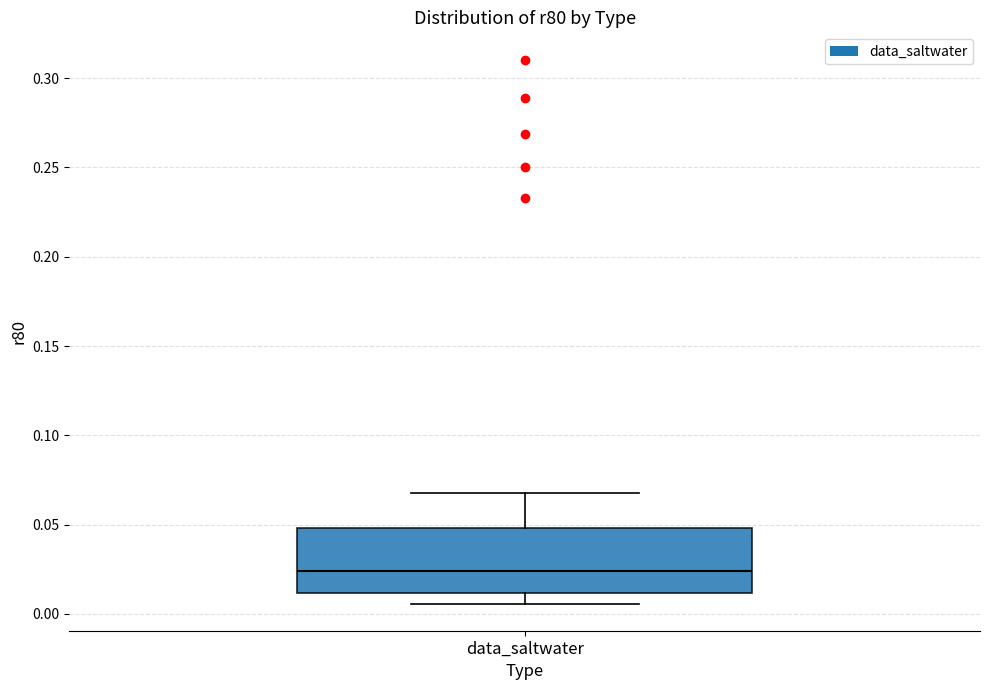

Transcribe this box plot: give where the median line is, the range the box spans, and where the two whiskers end, as read against the y-axis. The values are not printed on the chart, so give them approximately, as read against the axis.

median 0.025, box 0.010 to 0.050, whiskers 0.005 to 0.070